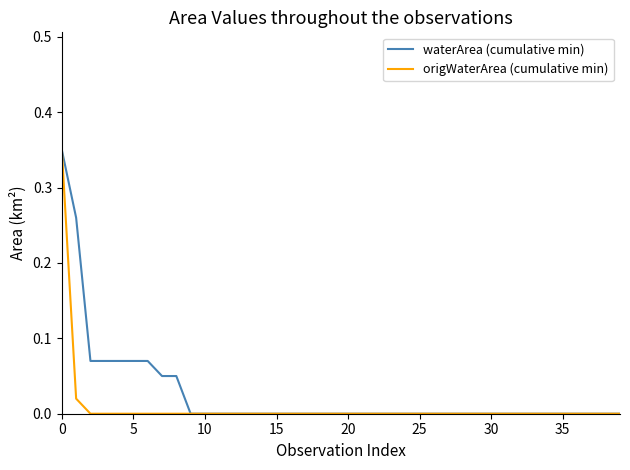

What are all the series names shown in the legend?

waterArea (cumulative min), origWaterArea (cumulative min)